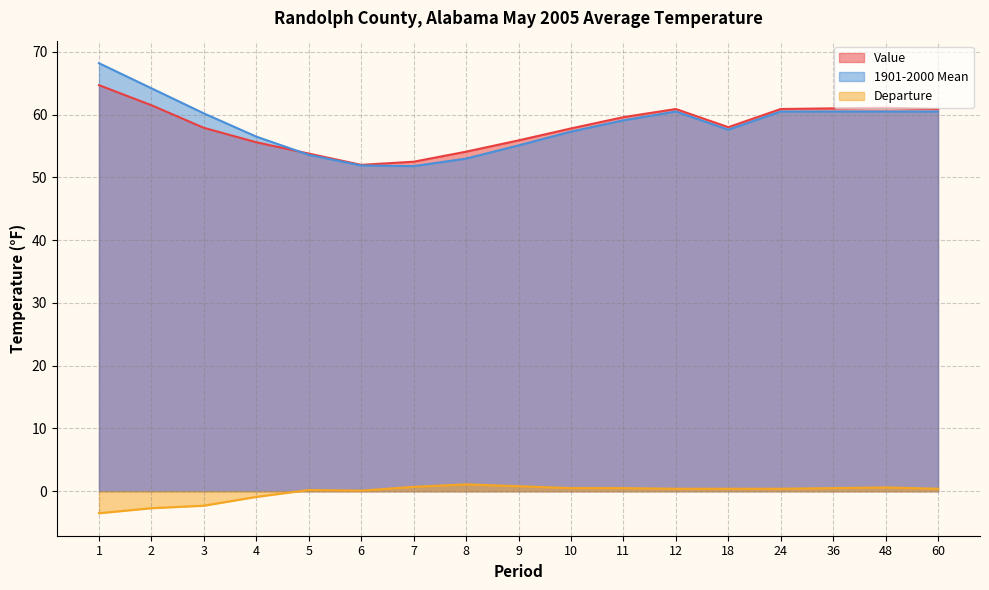

List the series in order of their peak value, highest first.

1901-2000 Mean, Value, Departure